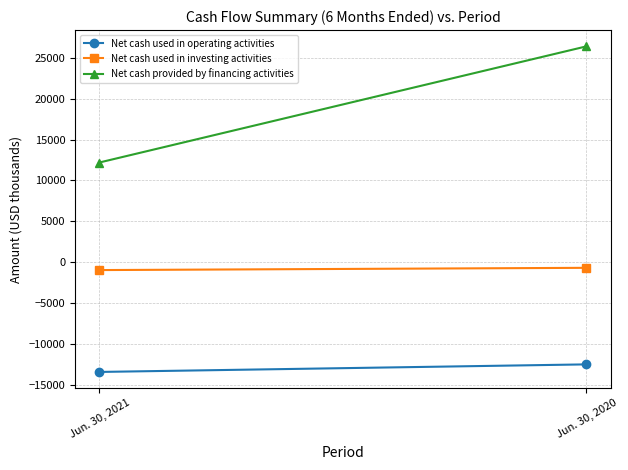

True or false: Net cash used in operating activities has a value of -7147 at Jun. 30, 2020.

False